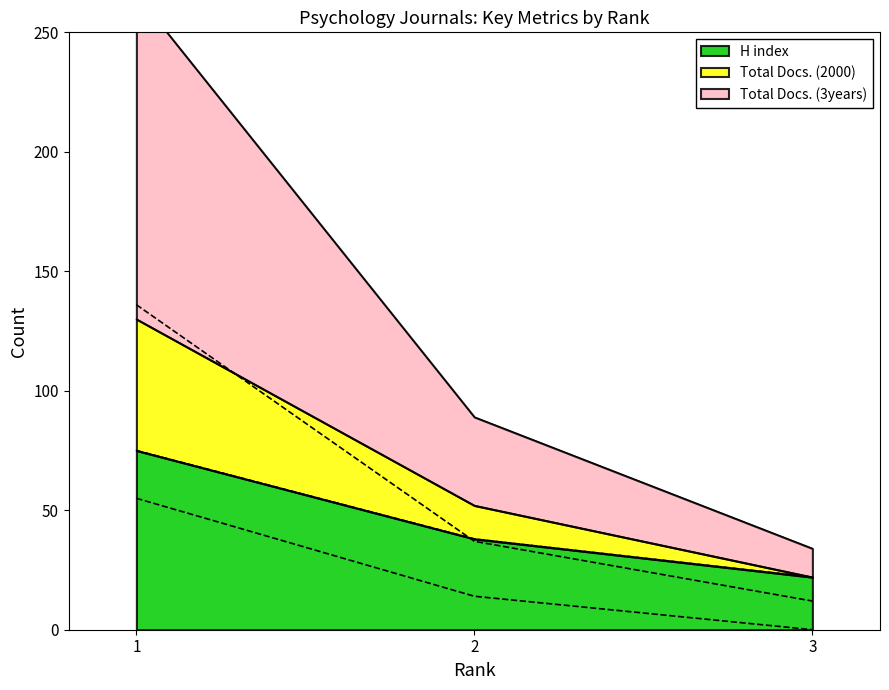

What is the sum of the Total Docs. (3years) values at 2 and 1?

173